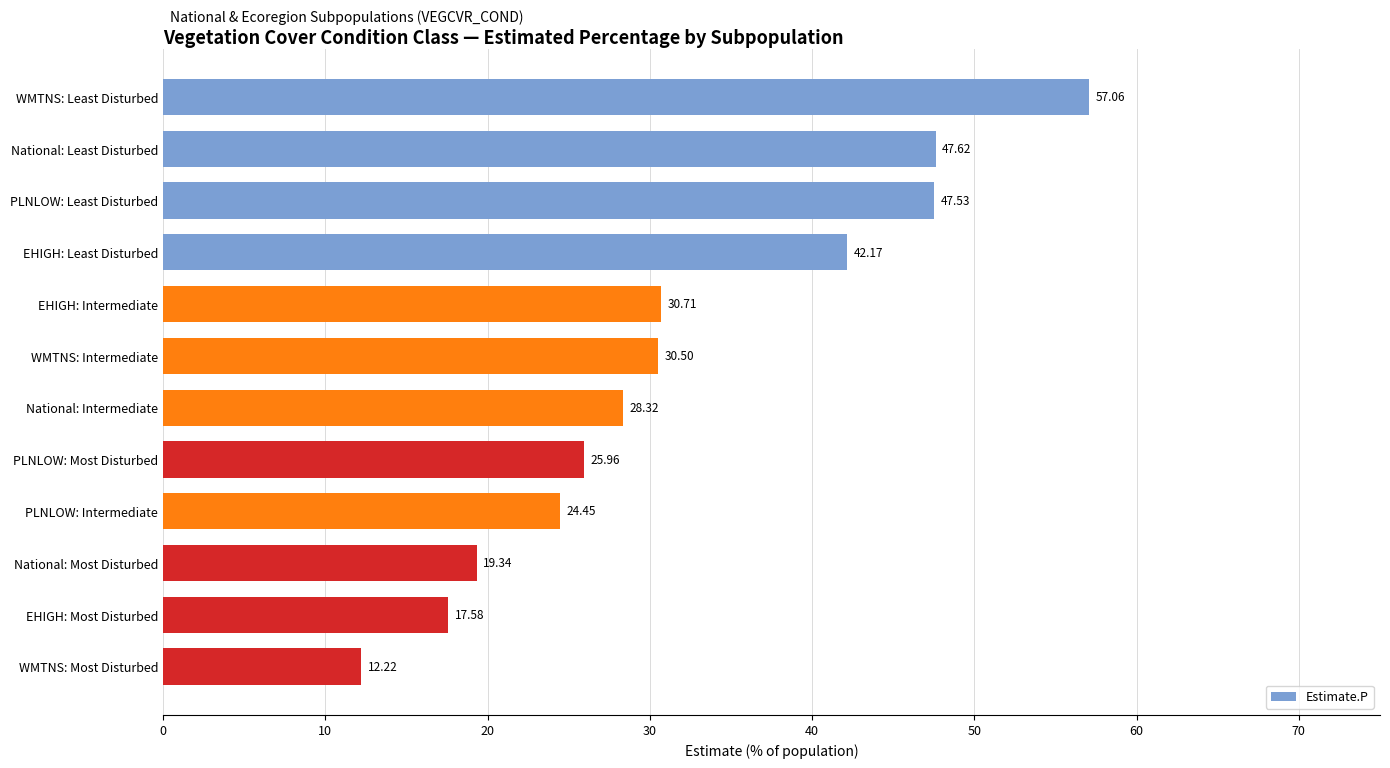

What is the label of the 4th bar from the bottom?

PLNLOW: Intermediate